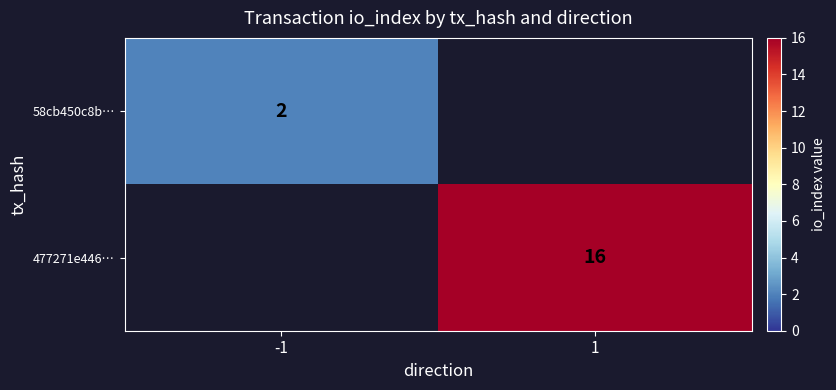

Is the value of 477271e446… at 1 greater than the value of 58cb450c8b… at -1?

Yes